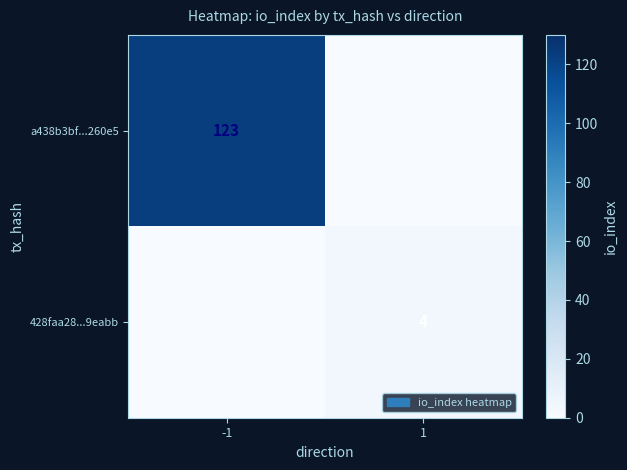

At which category does the chart reach its peak across all series?

-1